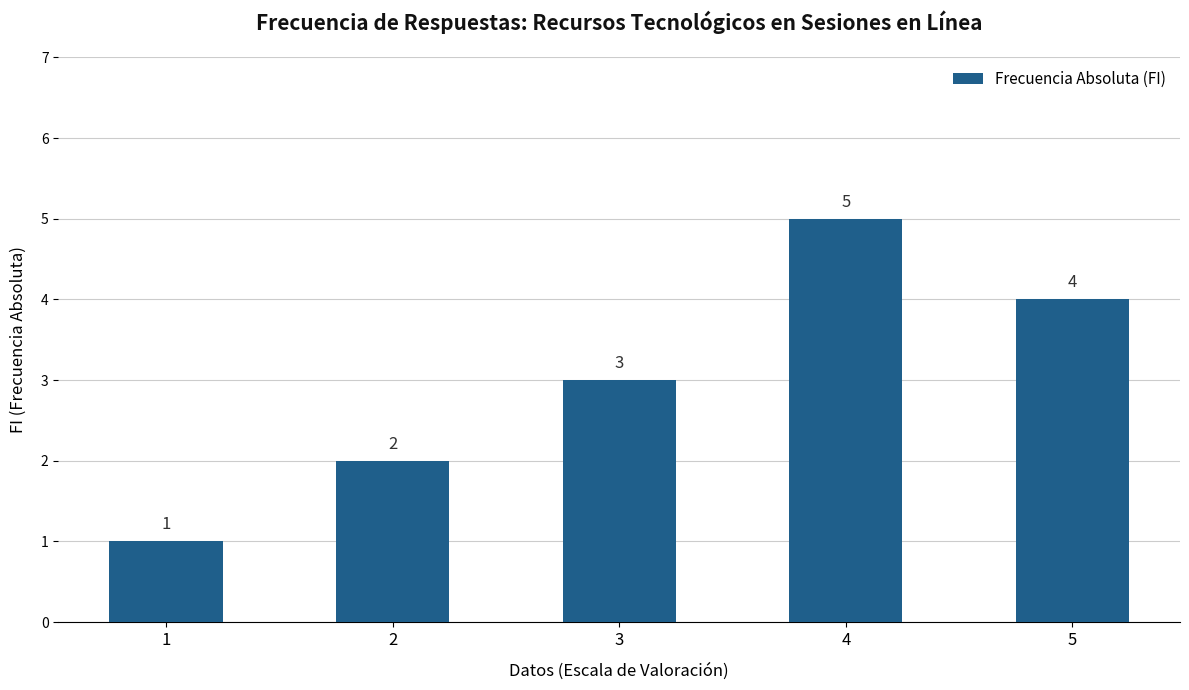

What is the value of the 5th bar from the left?

4